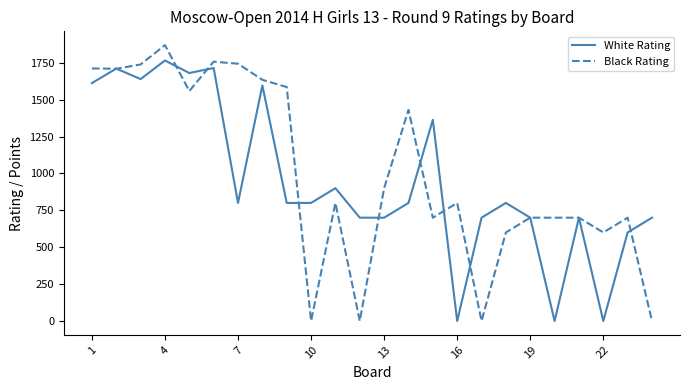

Rank the series by their maximum value, from highest to lowest.

Black Rating, White Rating